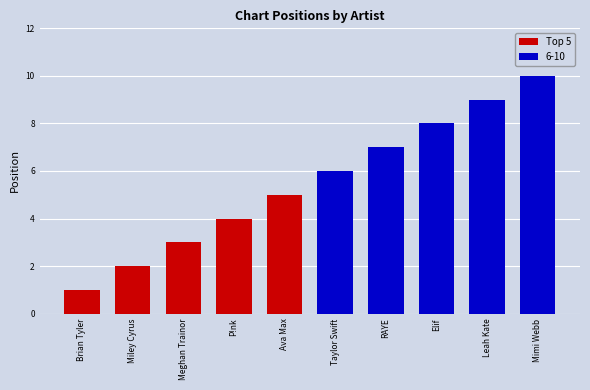

Is it true that the value at Taylor Swift is 6?

True